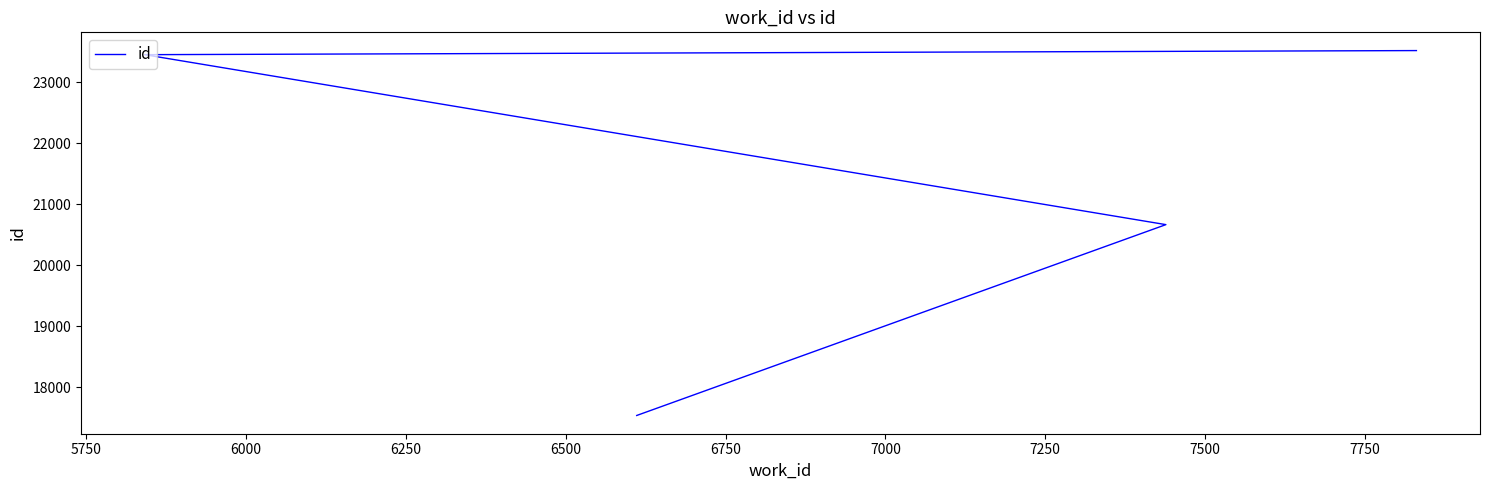

True or false: the data has more than 2 interior local peaks.

False